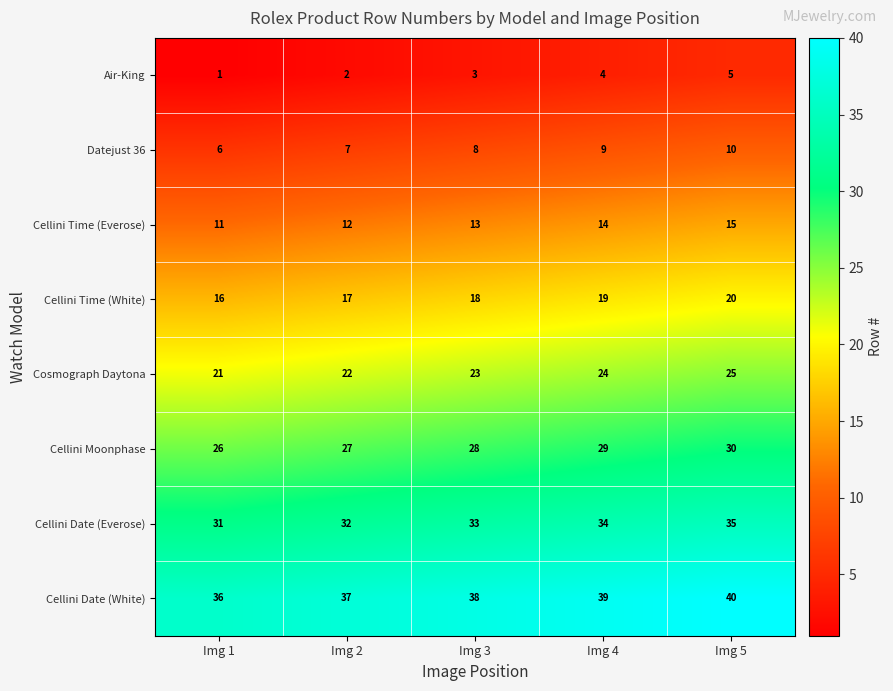

Which category has the highest value across all series?

Img 5